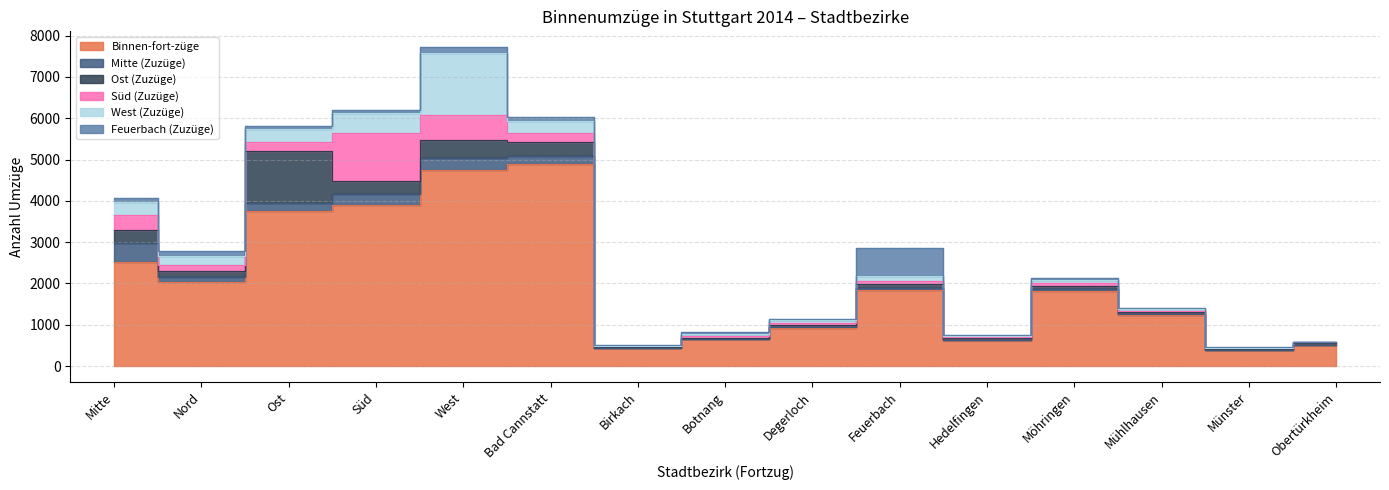

What is the average value of the Feuerbach (Zuzüge) series?

96